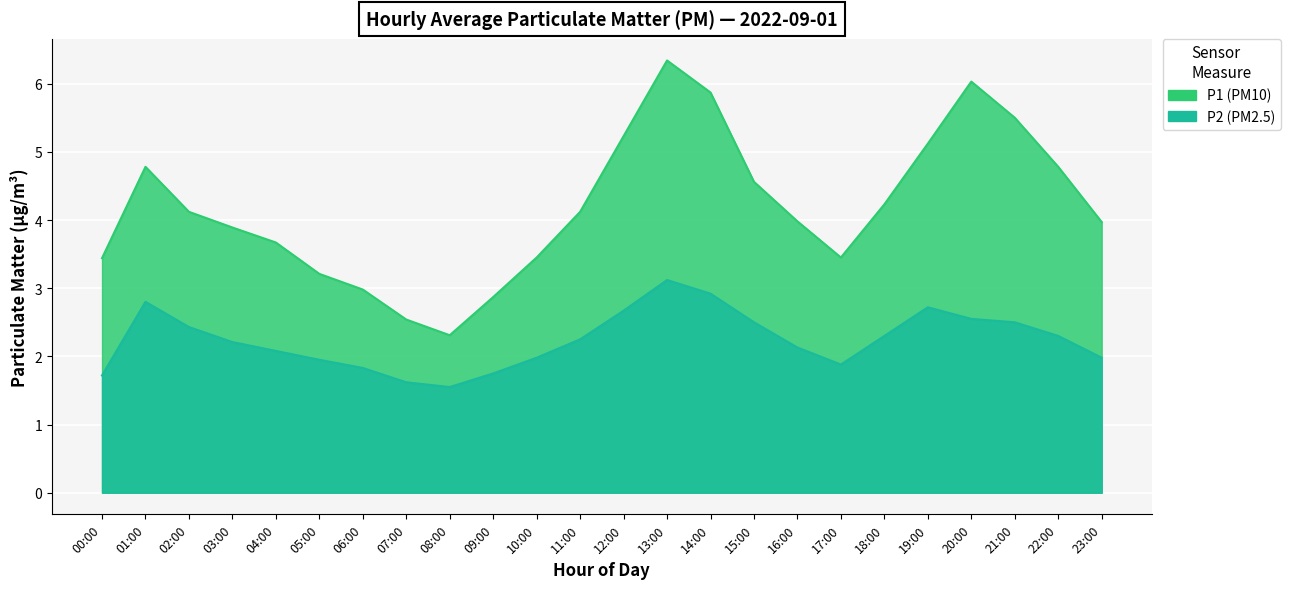

Which category has the highest value across all series?

13:00